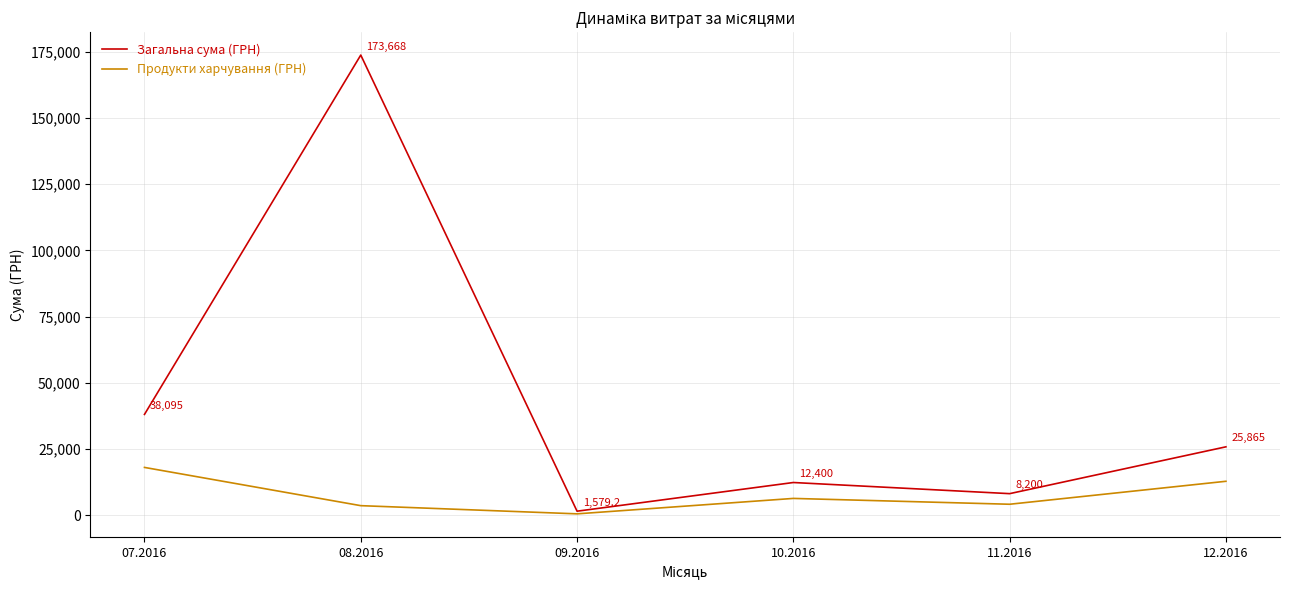

Which series changed the most between 07.2016 and 12.2016?

Загальна сума (ГРН)